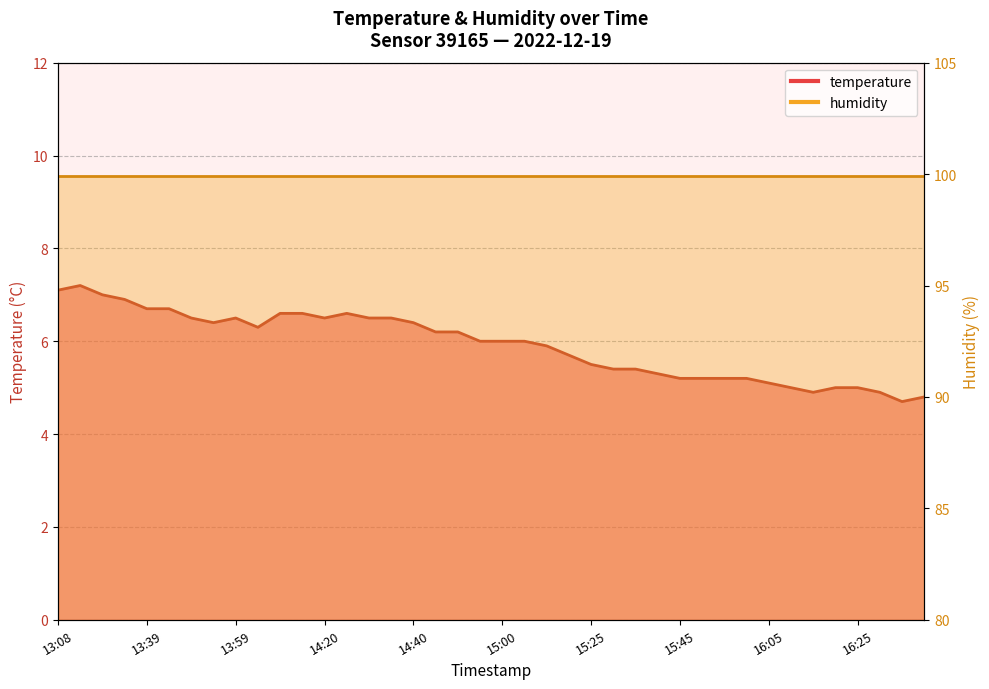

What is the label of the 21st point from the left?

15:00